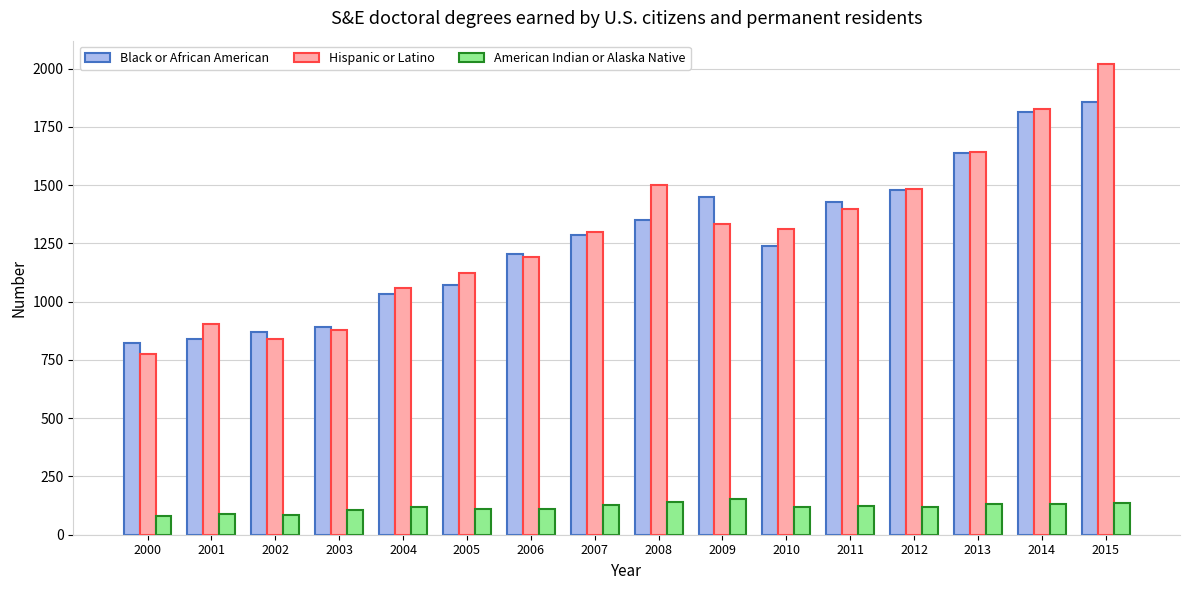

What is the total value across all series at 2009?

2940